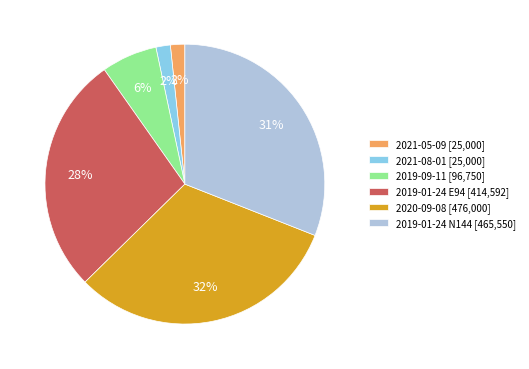

What is the ratio of the value at 2021-05-09 [25,000] to the value at 2021-08-01 [25,000]?

1.0